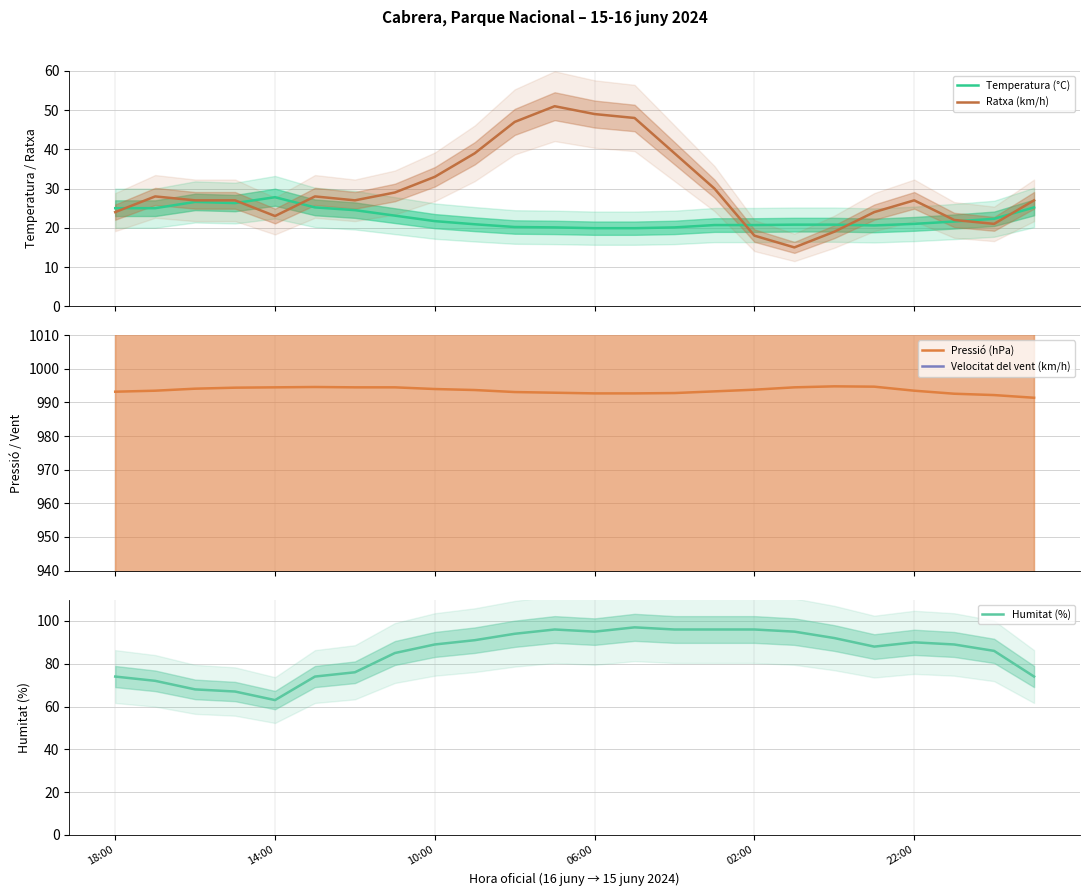

What is the minimum value for Ratxa (km/h)?

15.0